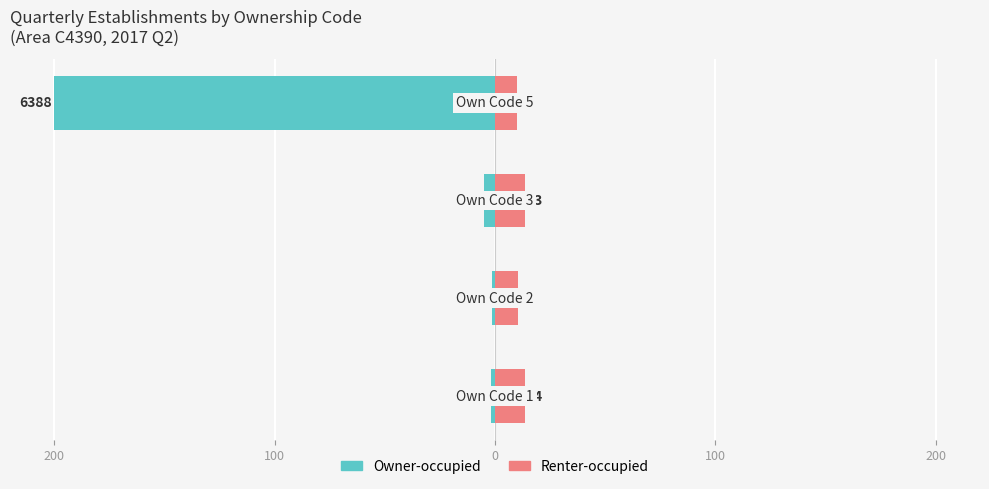

How many bars are there in total?

8